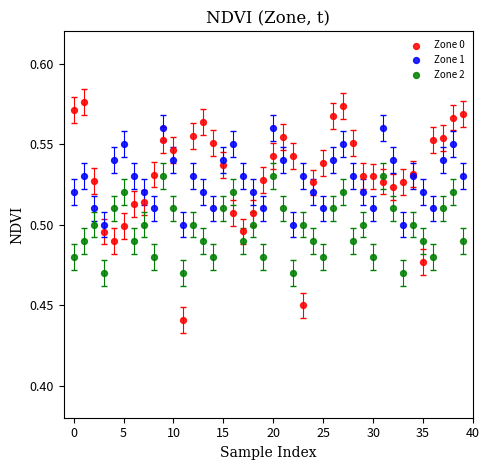

Which series contains the highest Y value?

Zone 0